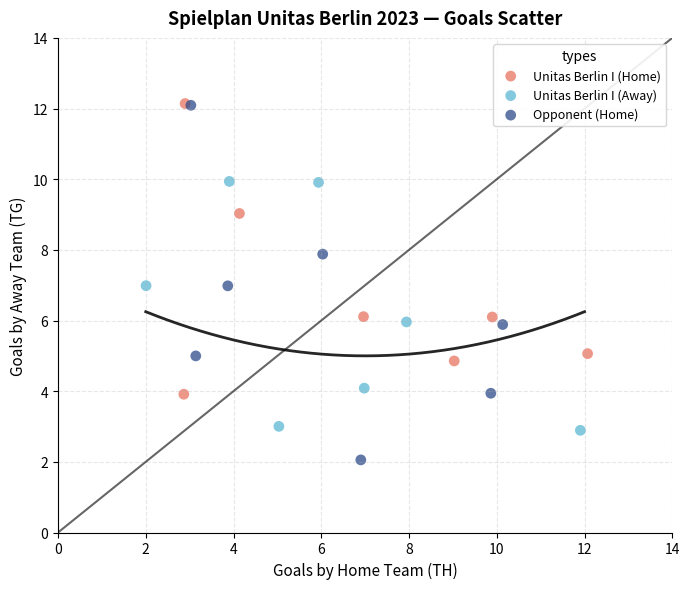

Which series has the largest Y range (max minus min)?

Opponent (Home)